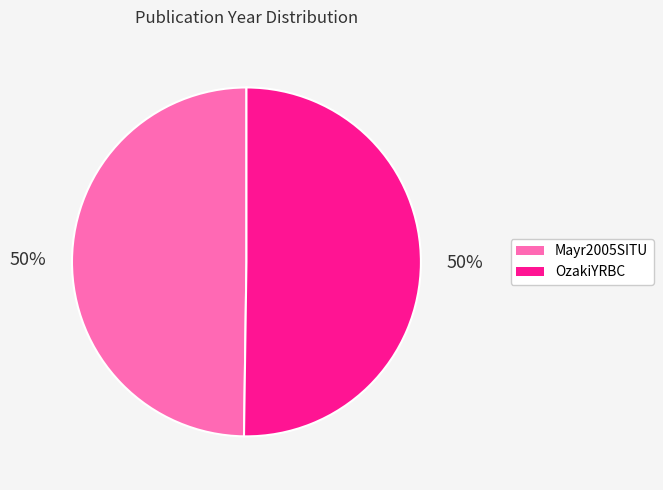

What percentage is the OzakiYRBC slice, to the nearest percent?

50%